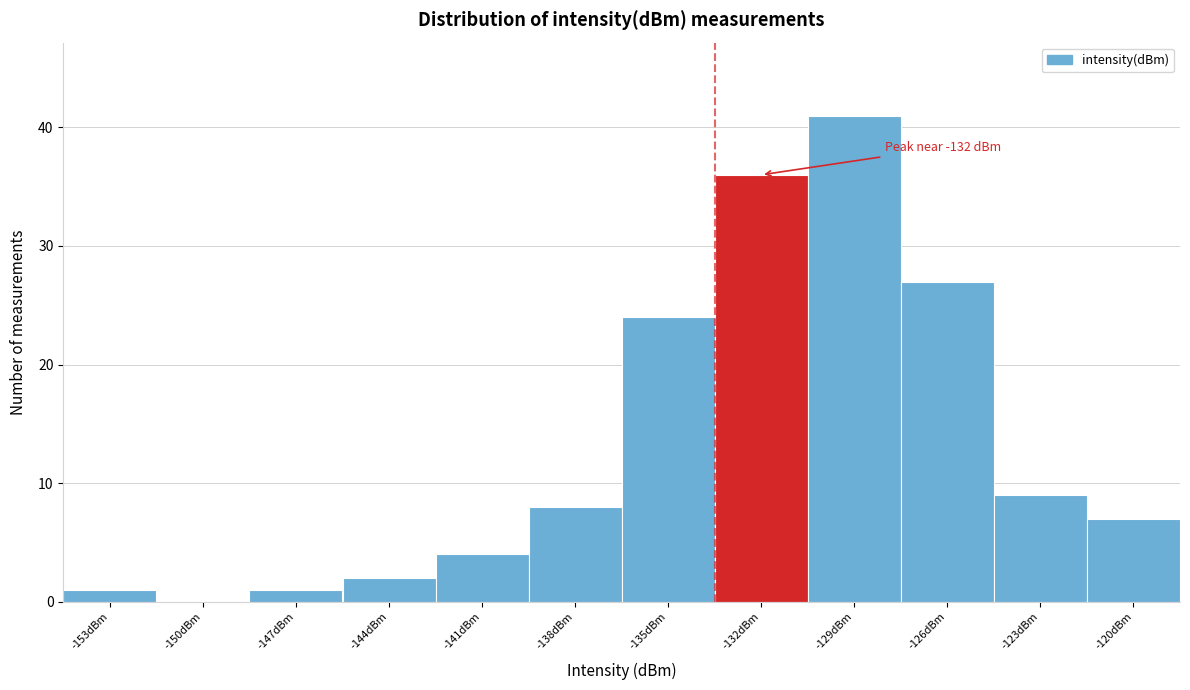

Reading right to left, what are all the values shown in this chart?

-120dBm=7	-123dBm=9	-126dBm=27	-129dBm=41	-132dBm=36	-135dBm=24	-138dBm=8	-141dBm=4	-144dBm=2	-147dBm=1	-150dBm=0	-153dBm=1